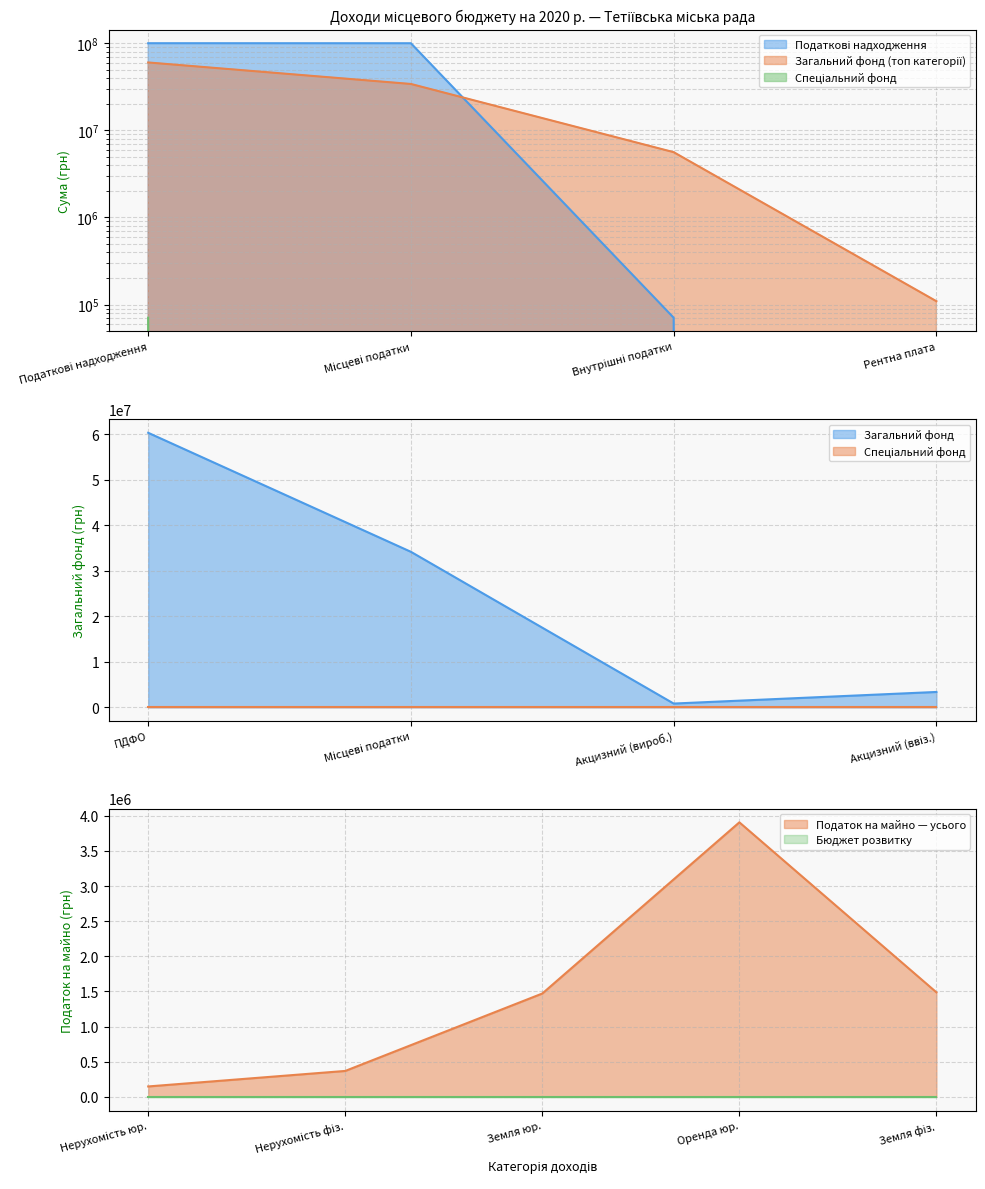

What value does the Загальний фонд (топ категорії) series have at Податкові надходження, to the nearest 100?

60374700